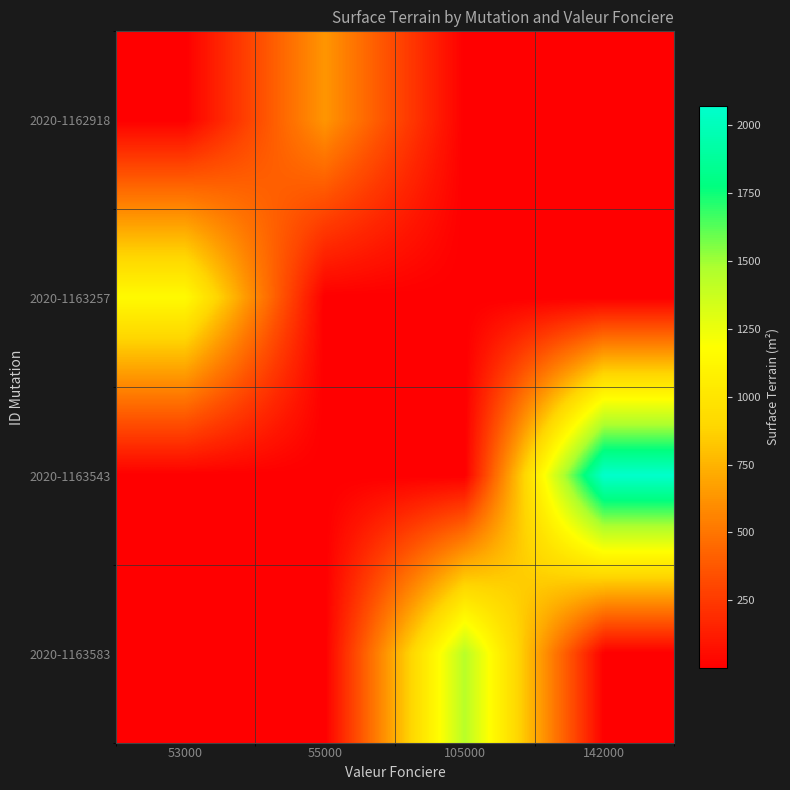

Is it true that 2020-1163543 equals 0 at 55000?

True